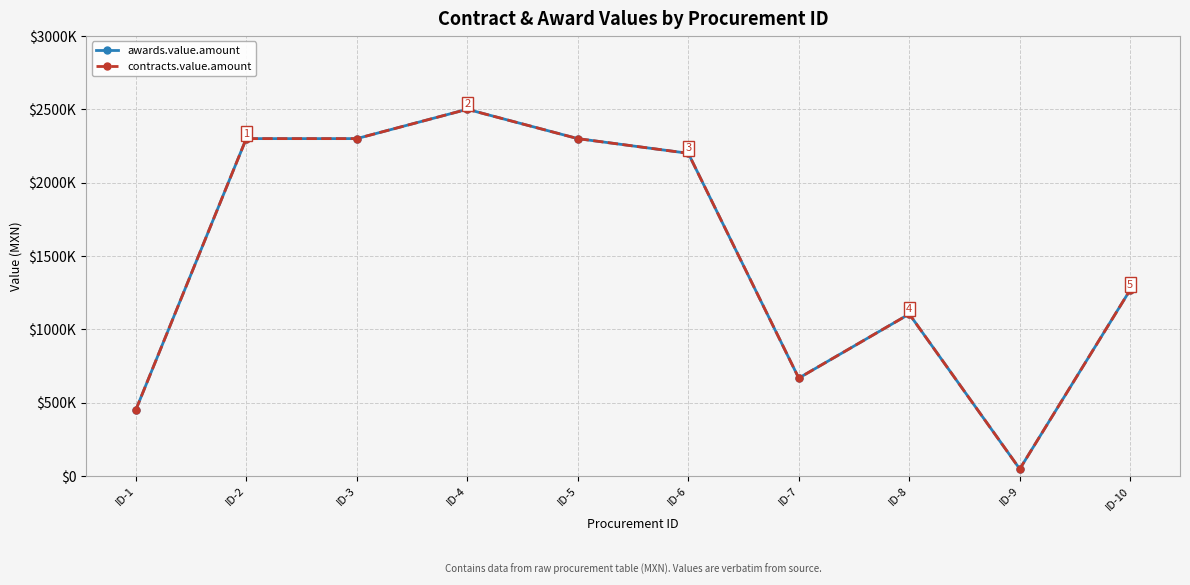

True or false: contracts.value.amount and awards.value.amount intersect in this chart.

False